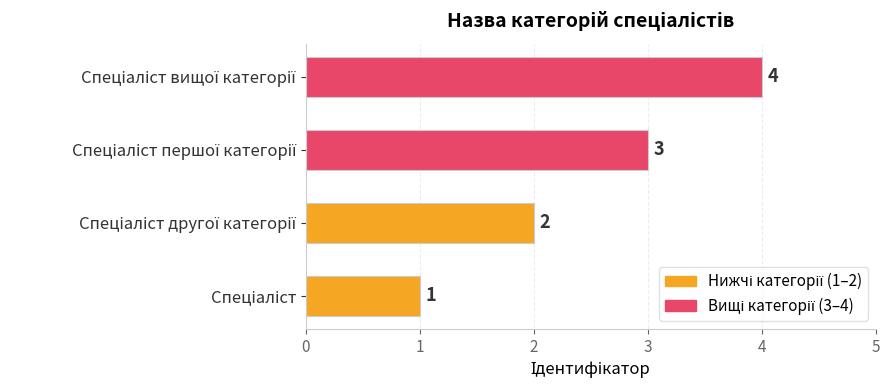

How many data points does each series have?

4